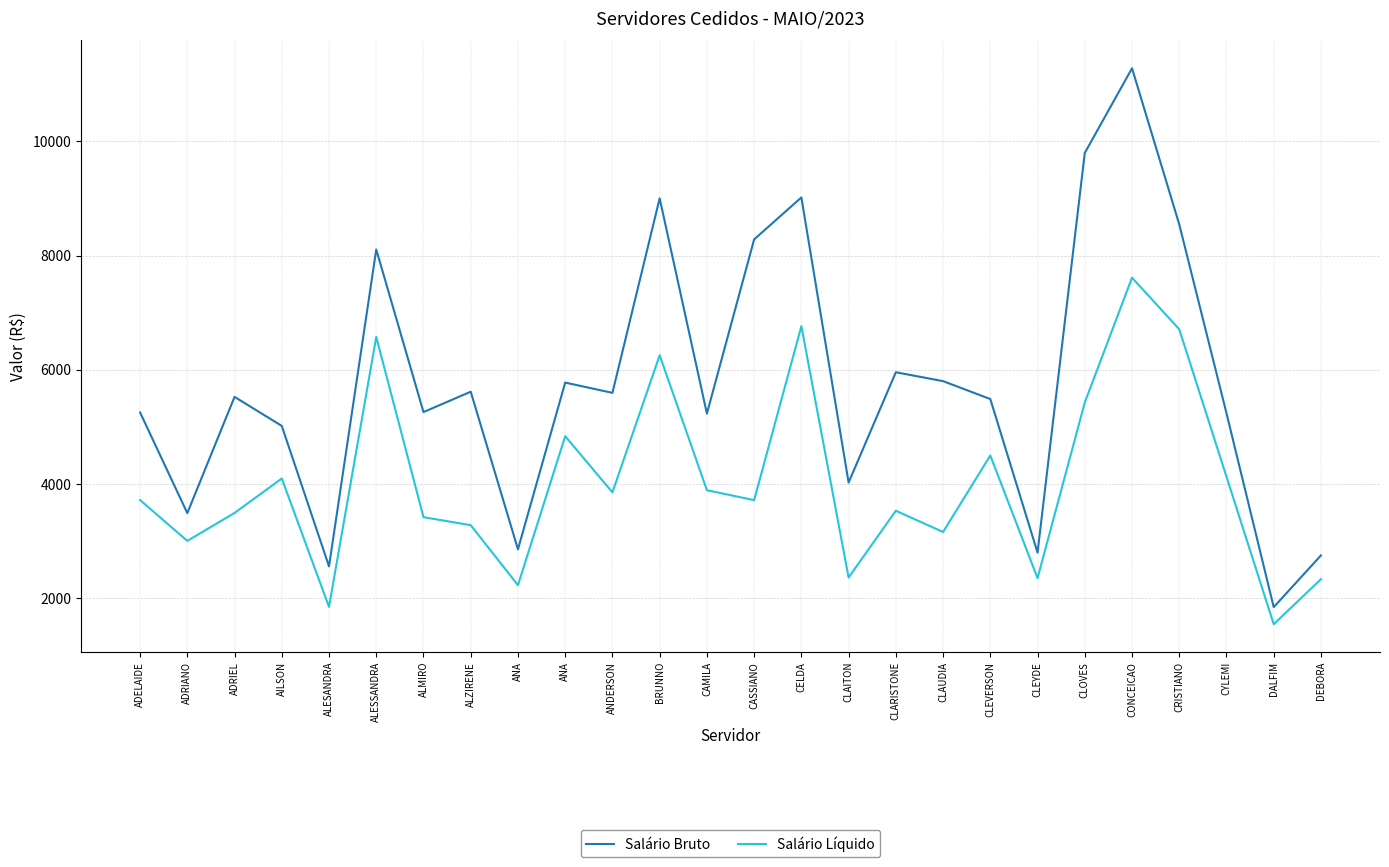

Is it true that Salário Bruto equals 9798.0 at CLOVES?

True